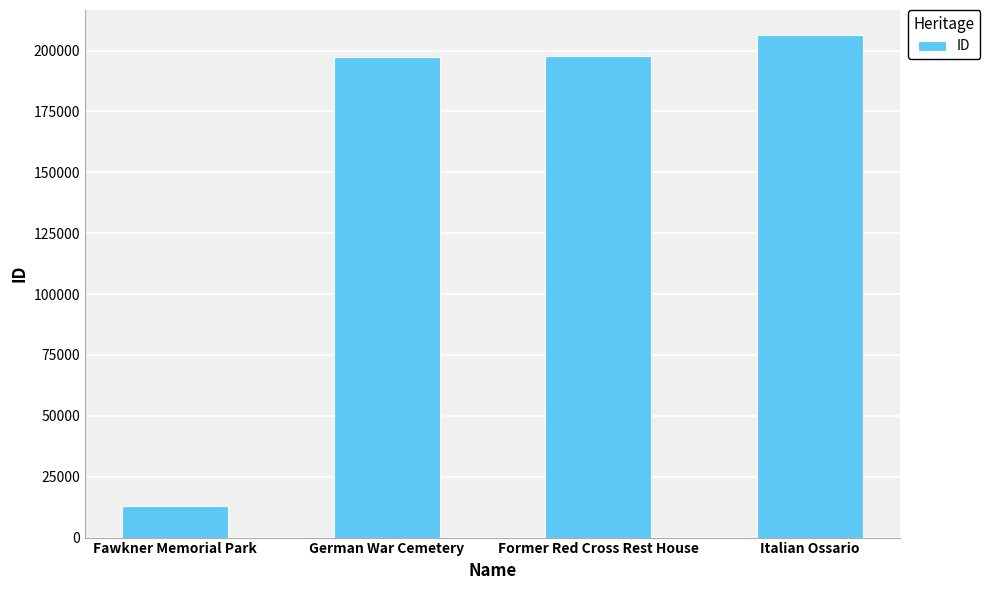

How many values are below 197957?

2